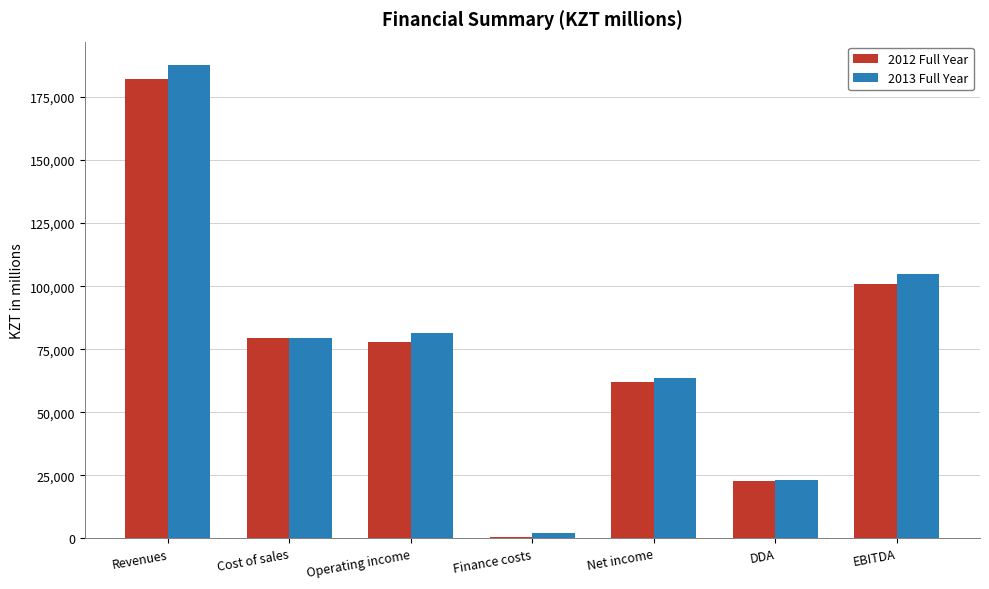

Reading right to left, transcribe all the data shown in this chart.

2012 Full Year: 100682.9	22781.0	61828.0	516.0	77901.9	79469.5	182003.5
2013 Full Year: 104727.2	23127.5	63391.8	2119.0	81599.8	79469.5	187599.4